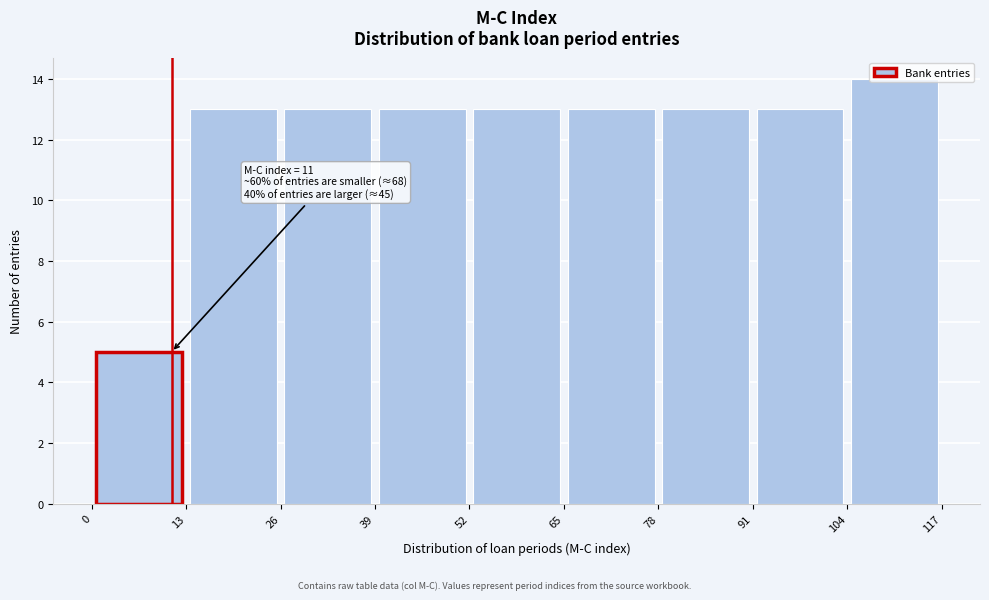

Over which range of the x-axis is the bar tallest?

104 to 117